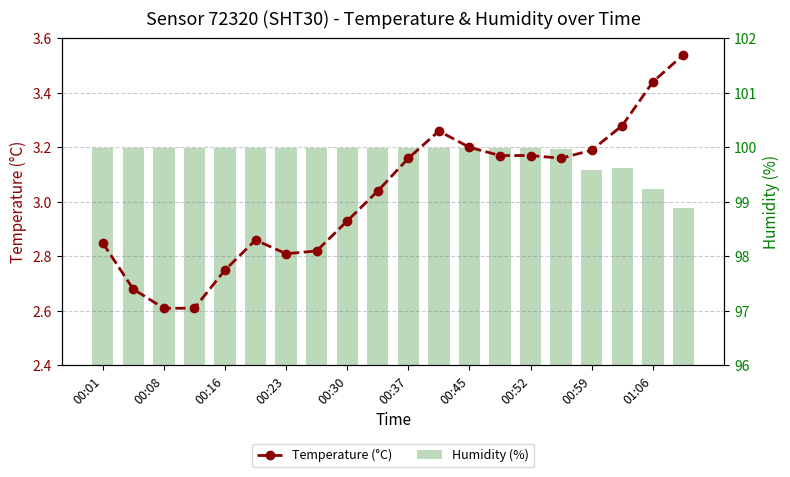

What is the approximate value of Humidity (%) at 17?

99.6